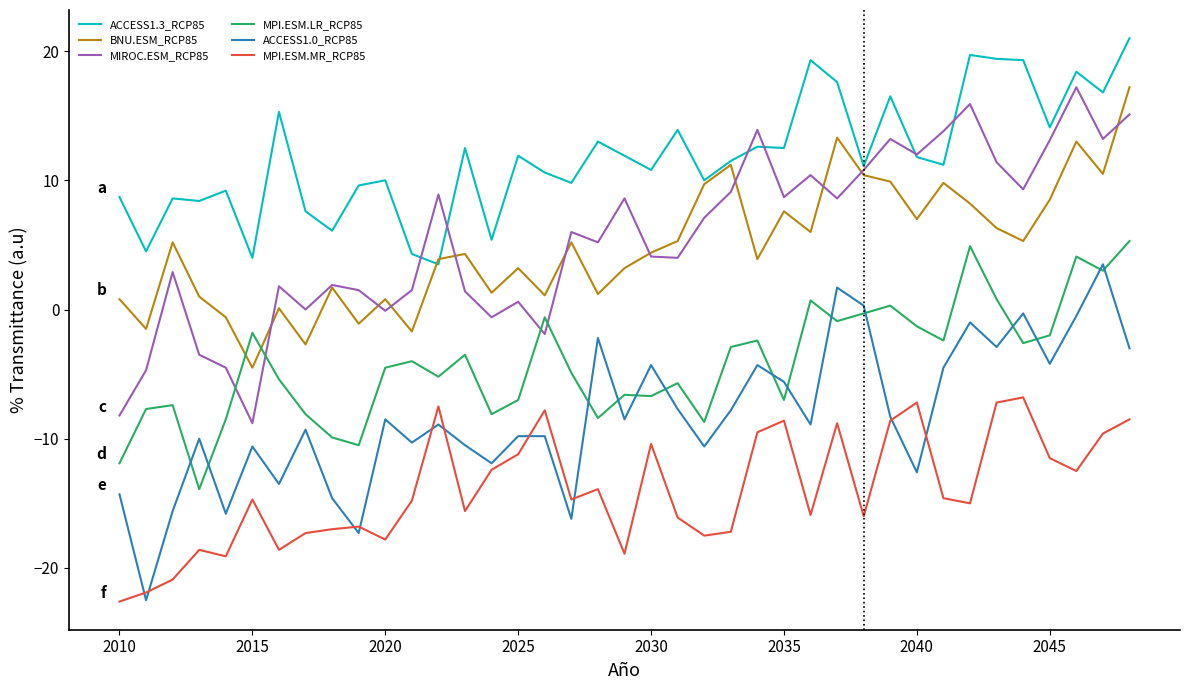

Which series has the largest total across all categories?

ACCESS1.3_RCP85